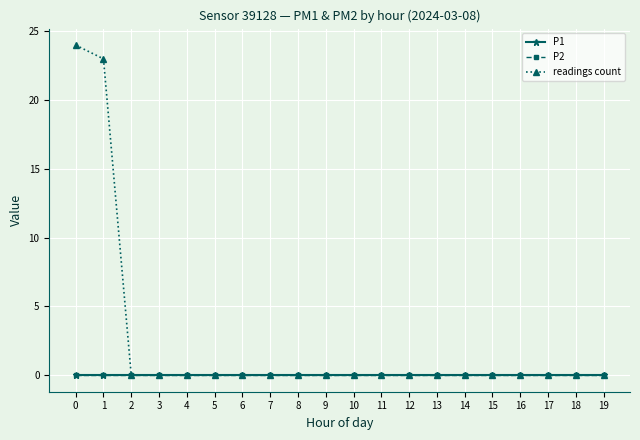

Rank the series at 9 from lowest to highest value.

P1, P2, readings count